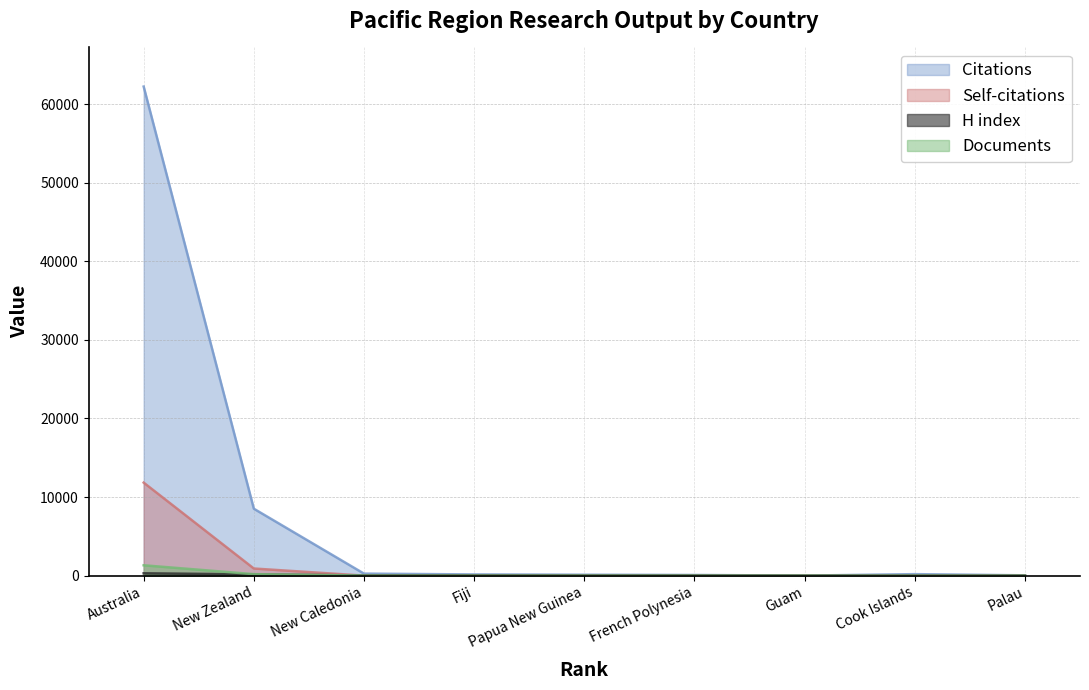

Rank the series by their maximum value, from lowest to highest.

H index, Documents, Self-citations, Citations